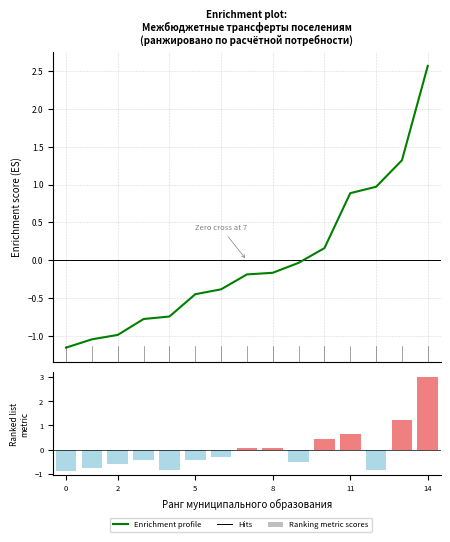

Reading left to right, extract all data points from this chart.

Enrichment profile: -1.2	-1.0	-1.0	-0.8	-0.7	-0.4	-0.4	-0.2	-0.2	-0.0	0.2	0.9	1.0	1.3	2.6
na_pos (positively correlated): 0.0	0.0	0.0	0.0	0.0	0.0	0.0	0.1	0.1	0.0	0.5	0.6	0.0	1.2	3.0
na_neg (negatively correlated): -0.9	-0.7	-0.6	-0.4	-0.8	-0.4	-0.3	0.0	0.0	-0.5	0.0	0.0	-0.8	0.0	0.0